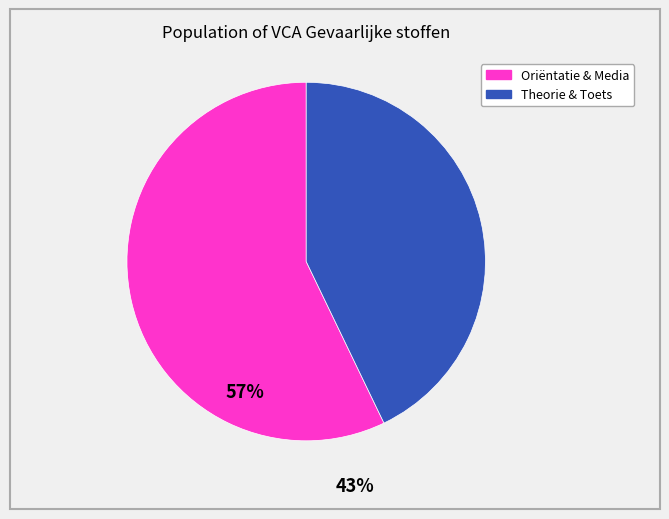

Is there any slice that represents more than half of the pie?

Yes